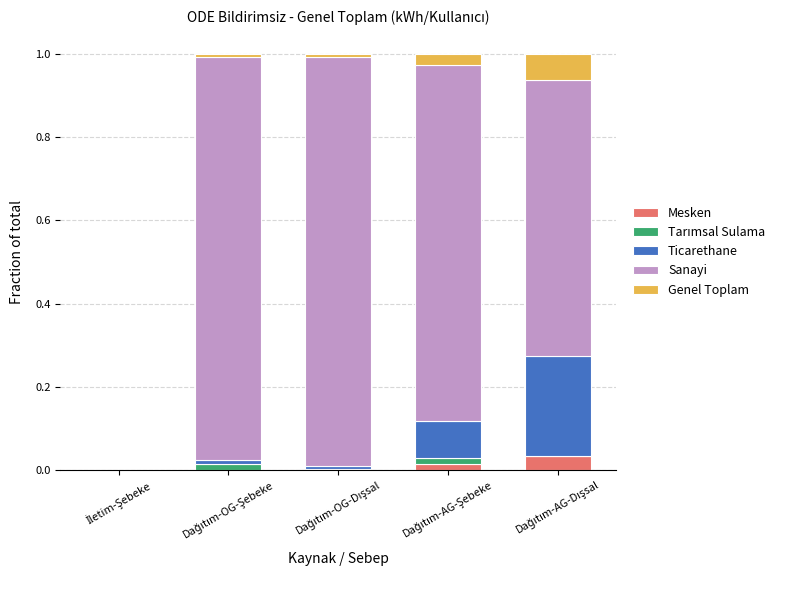

What is the total value across all series at Dağıtım-OG-Şebeke?

1.0